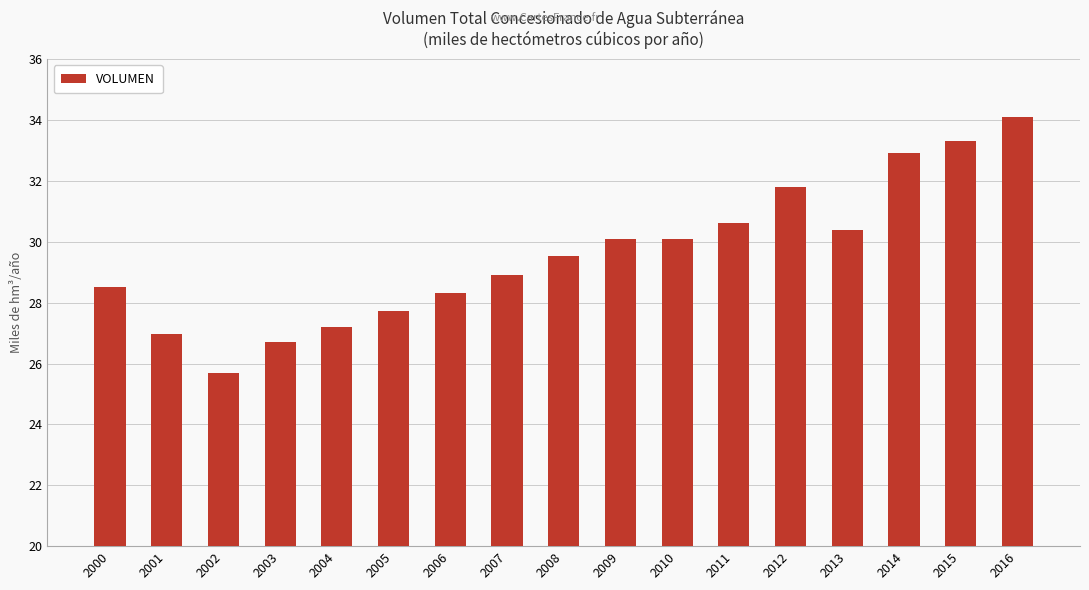

What is the smallest value displayed?

25.7